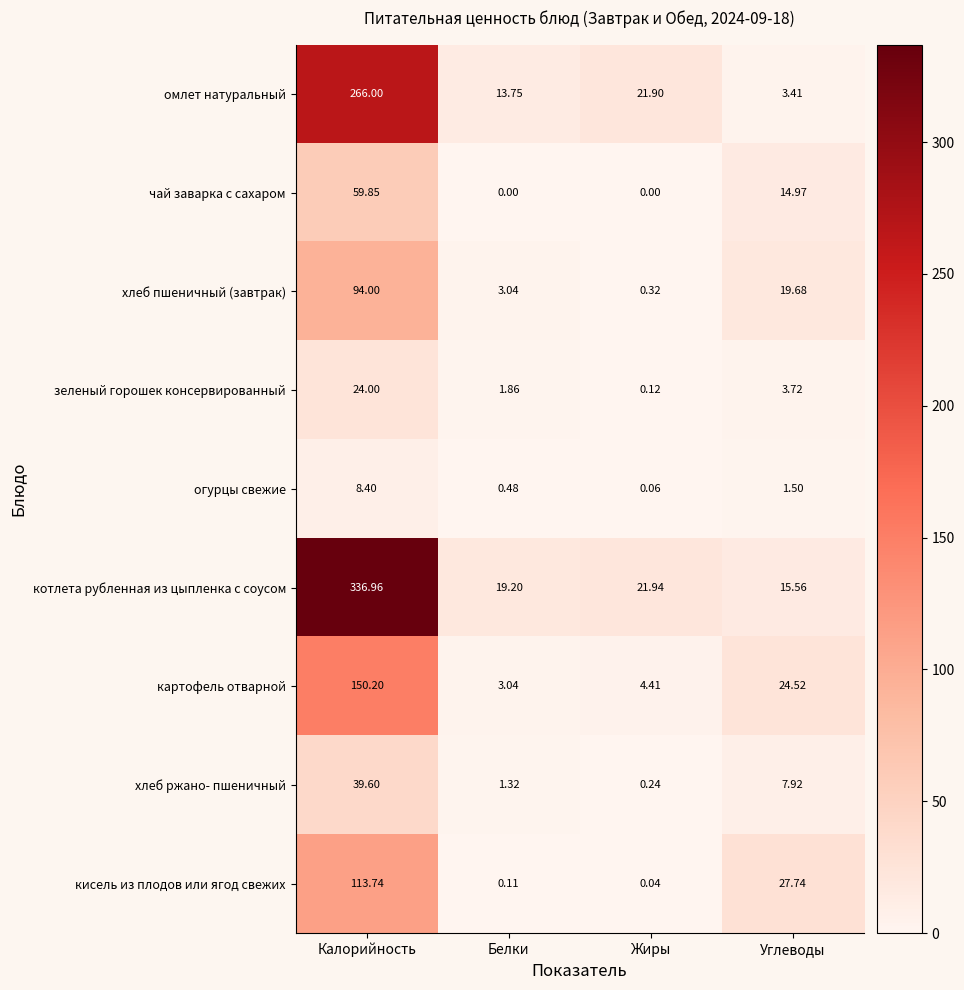

Which series has the largest range (max minus min)?

котлета рубленная из цыпленка с соусом